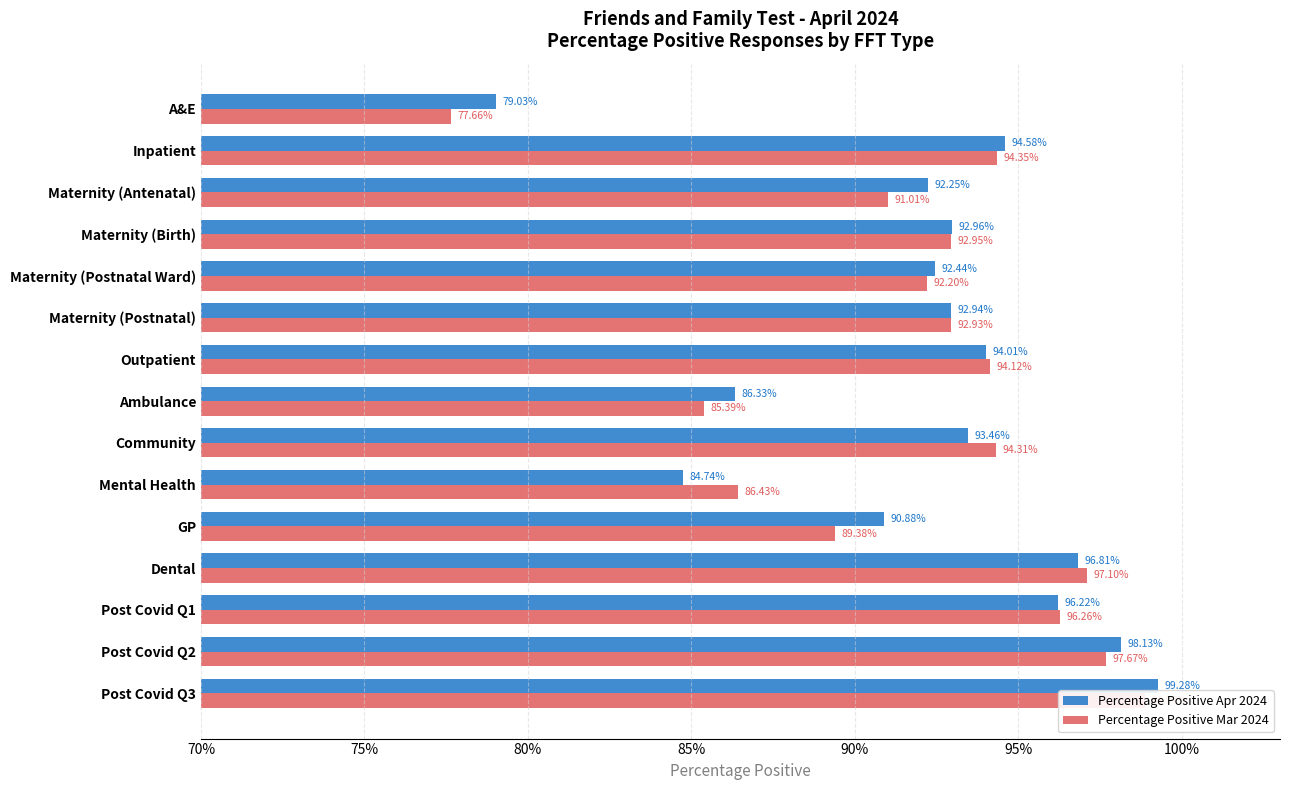

What is the value of the Percentage Positive Mar 2024 bar at the 7th from the left?

0.9